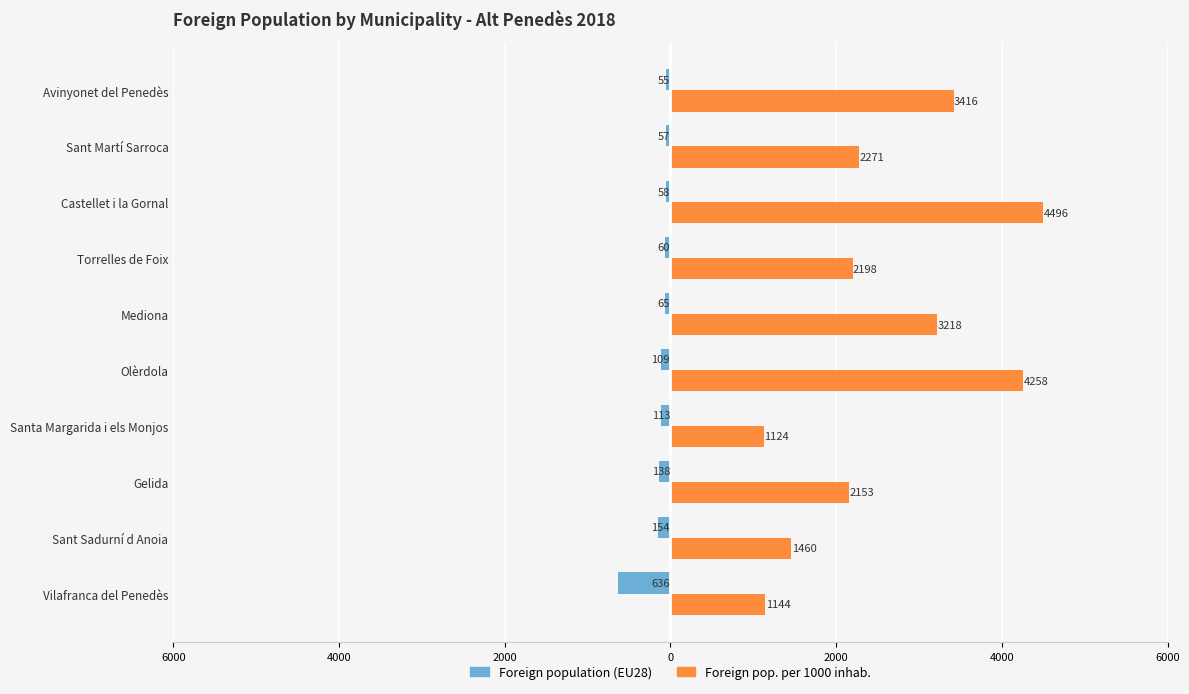

Which series has the largest range (max minus min)?

Foreign pop. per 1000 inhab.